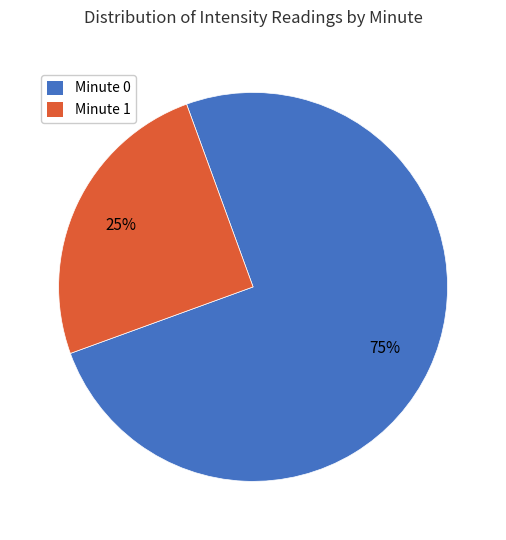

Combined, do Minute 0 and Minute 1 account for over 50%?

Yes